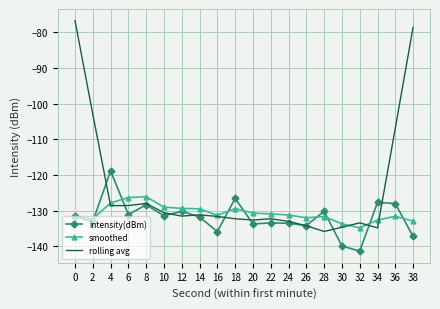

Is it true that intensity(dBm) equals -225.7 at 16?

False